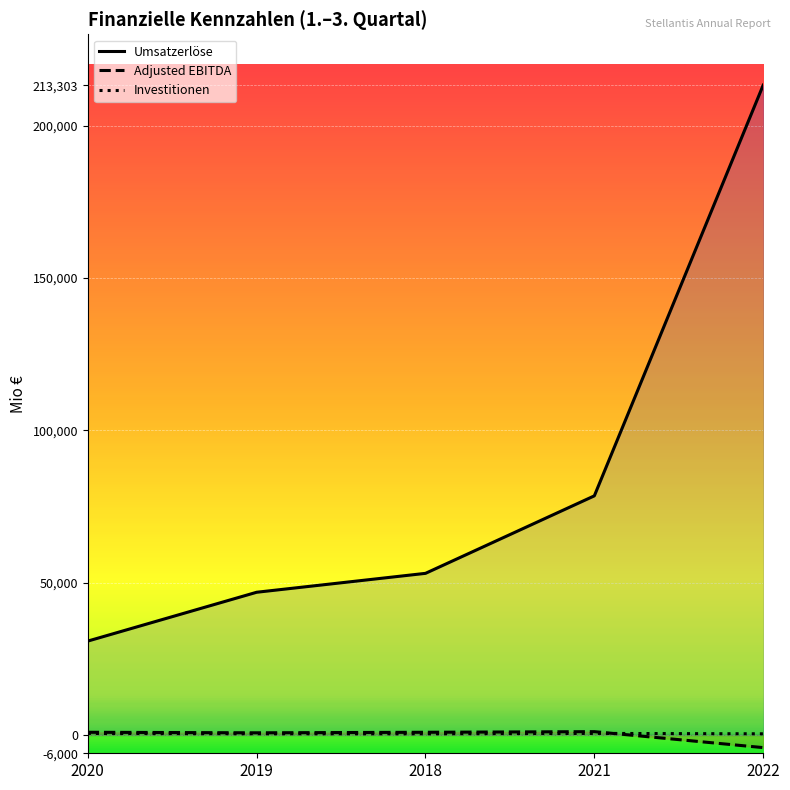

What is the difference between the Investitionen values at 2022 and 2020?

99